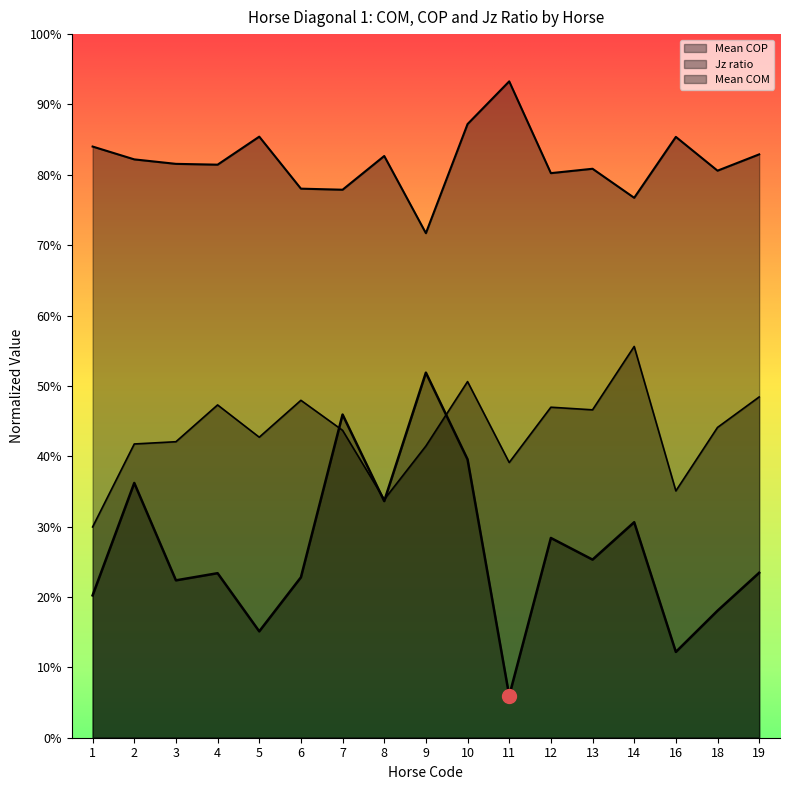

How many Jz ratio values are between 0 and 1?

17